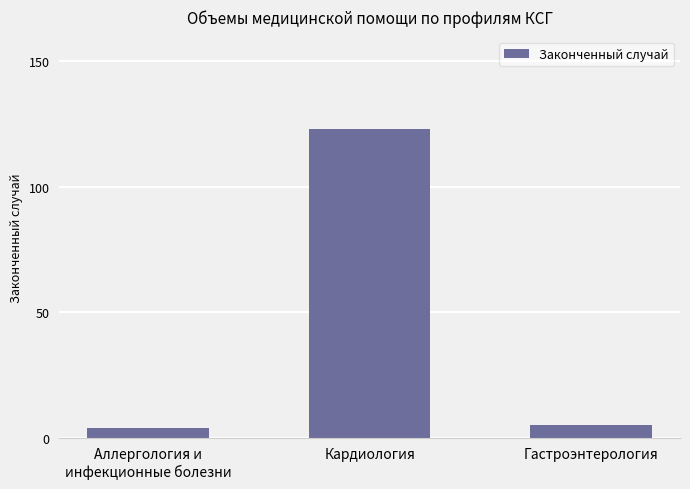

Is it true that the value at Гастроэнтерология is 5?

True